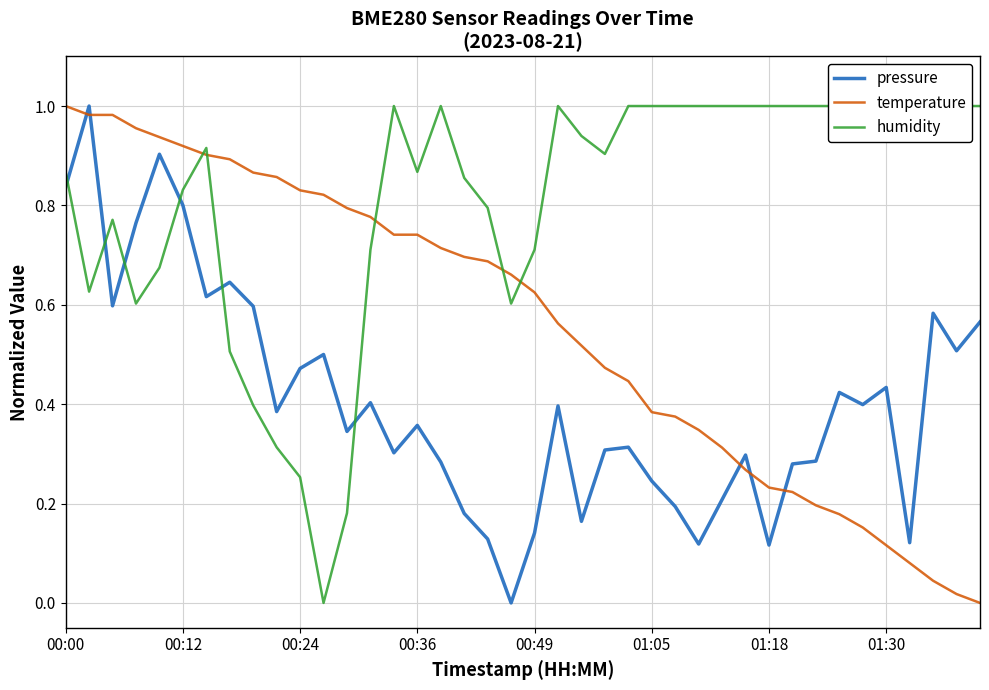

After their last crossing, which series has the higher values: temperature or humidity?

humidity